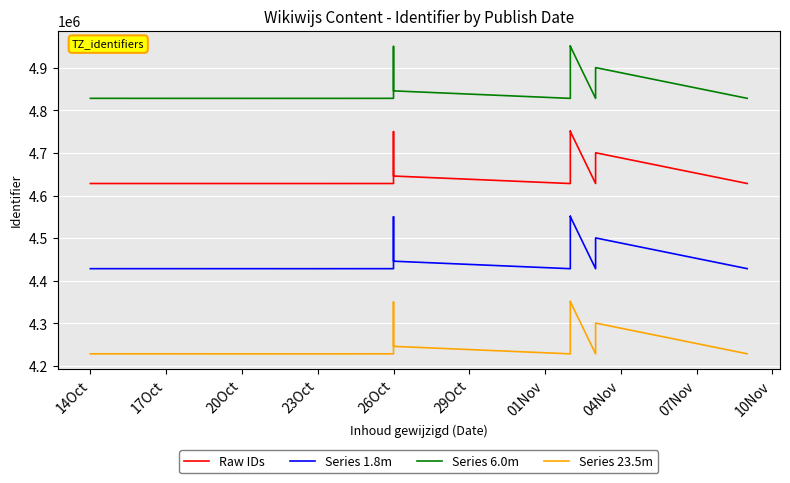

True or false: Series 1.8m and Series 23.5m cross at least once.

False